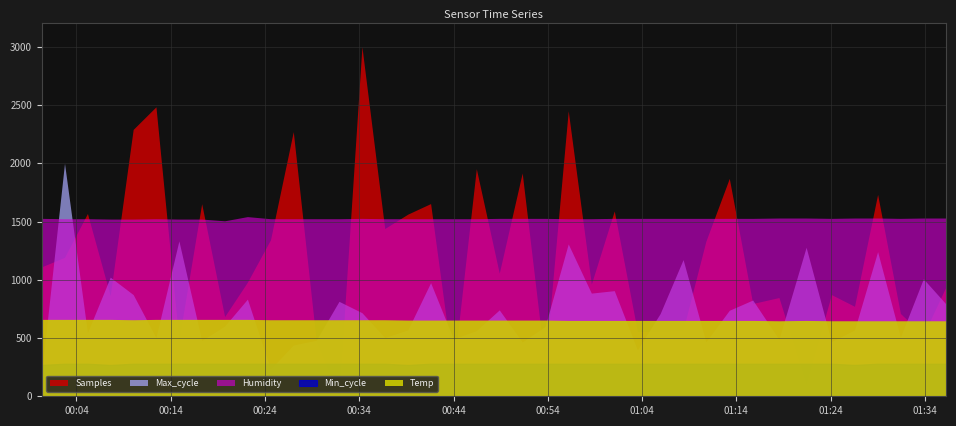

True or false: Samples and Min_cycle intersect in this chart.

False